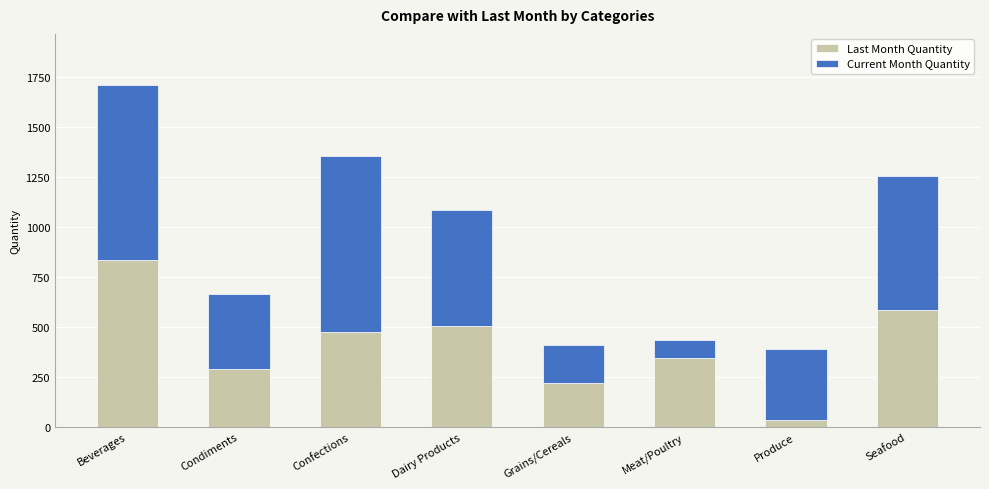

Reading right to left, transcribe the values for Last Month Quantity.

Seafood=584	Produce=37	Meat/Poultry=344	Grains/Cereals=219	Dairy Products=506	Confections=475	Condiments=289	Beverages=834